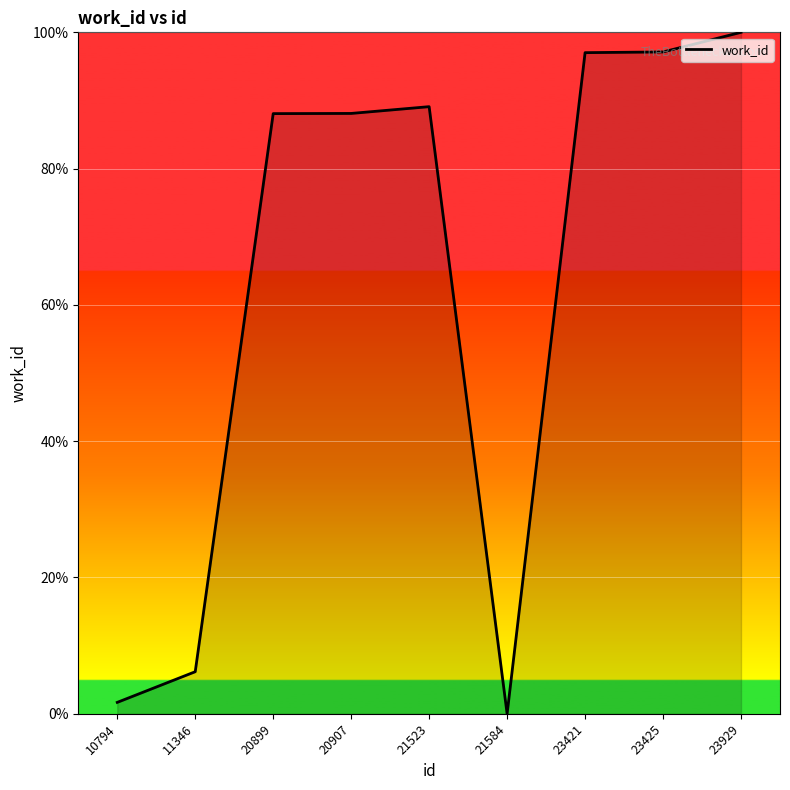

What is the greatest value displayed?

100.0